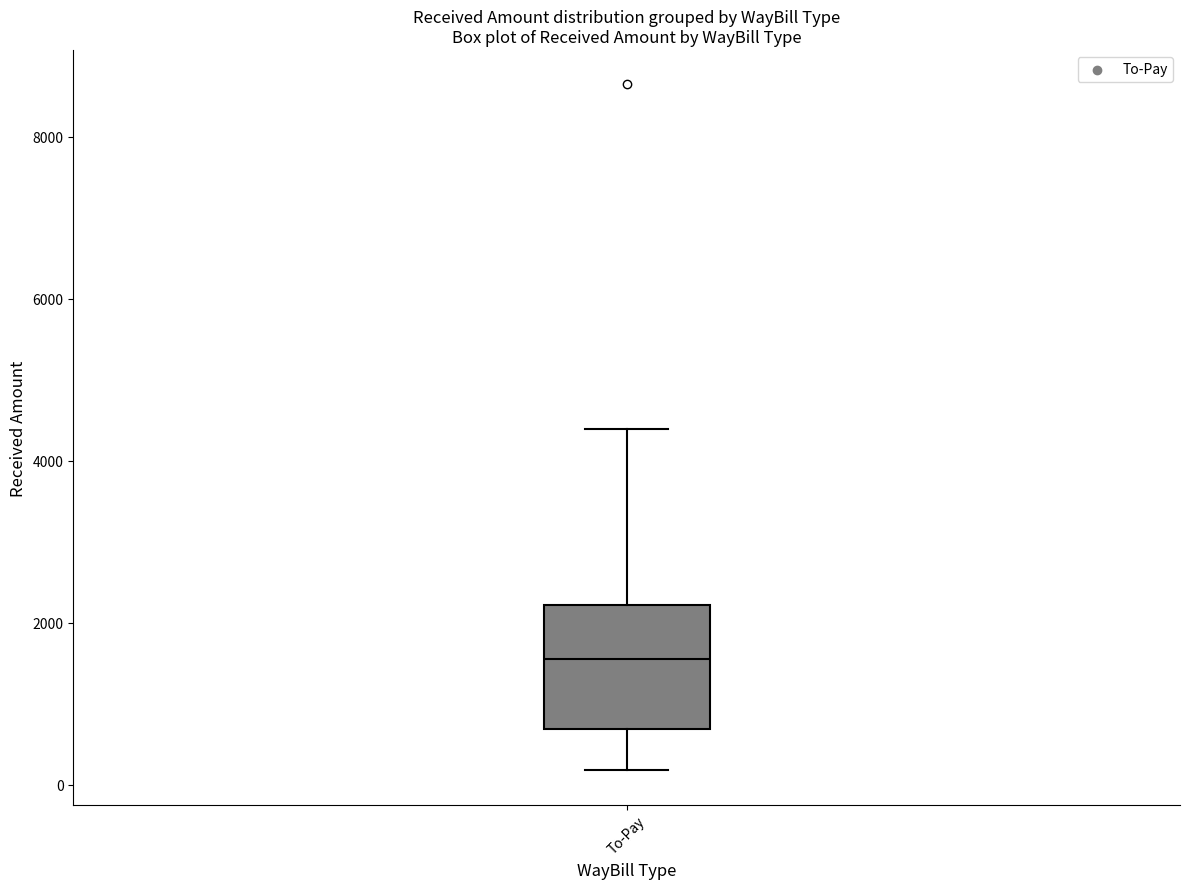

Where is the lower edge of the box for To-Pay on the y-axis? The values are not printed on the chart, so give them approximately, as read against the axis.

600